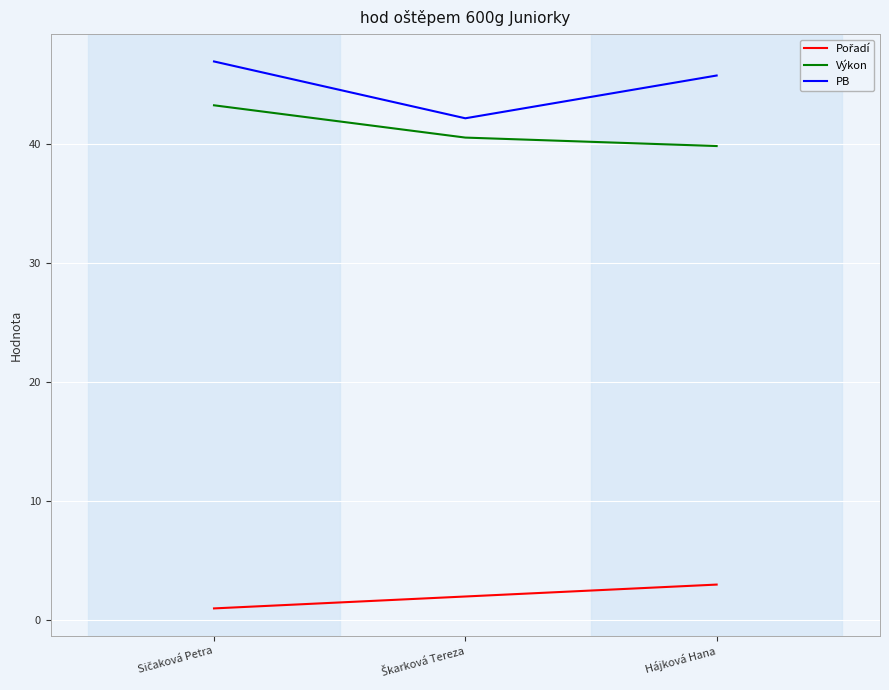

True or false: Výkon has a value of 39.8 at Hájková Hana.

True